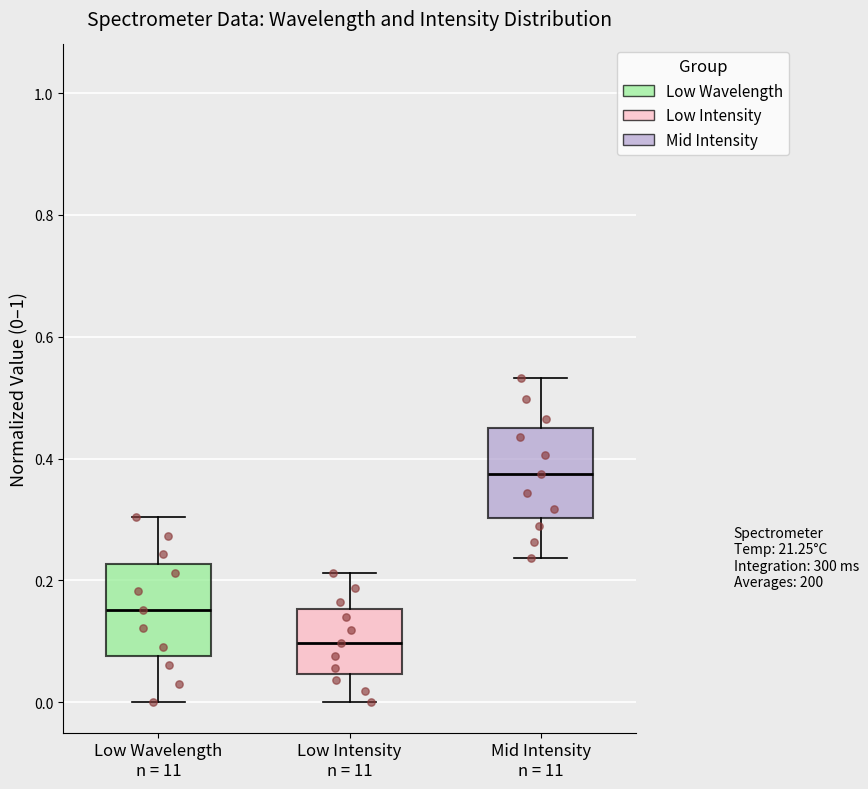

Where does the lower whisker of the box for Low Intensity n = 11 end on the y-axis? The values are not printed on the chart, so give them approximately, as read against the axis.

0.00